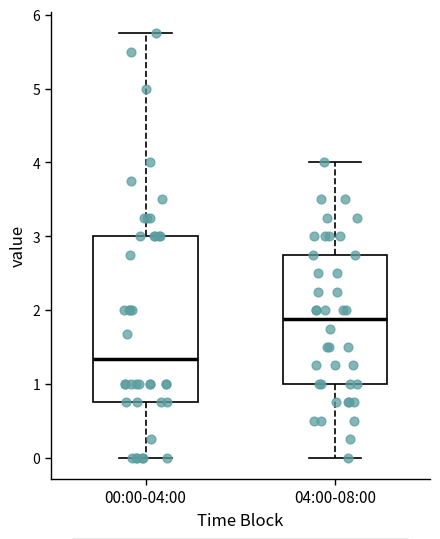

Which box is the tallest, from its lower edge to its upper edge?

00:00-04:00